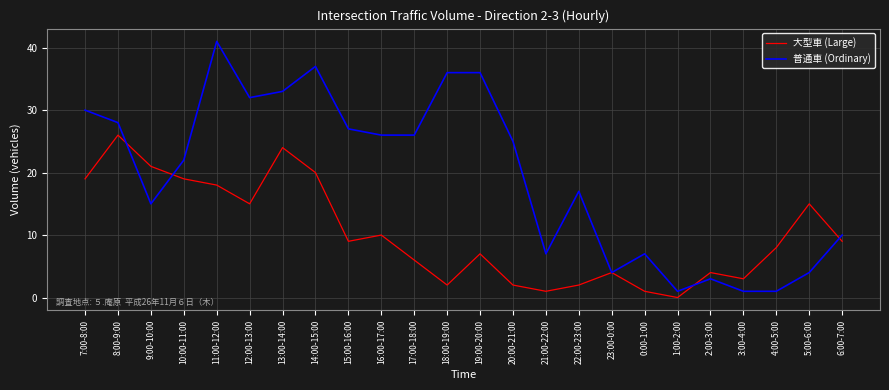

Where does the 普通車 (Ordinary) series first go above 25?

7:00-8:00